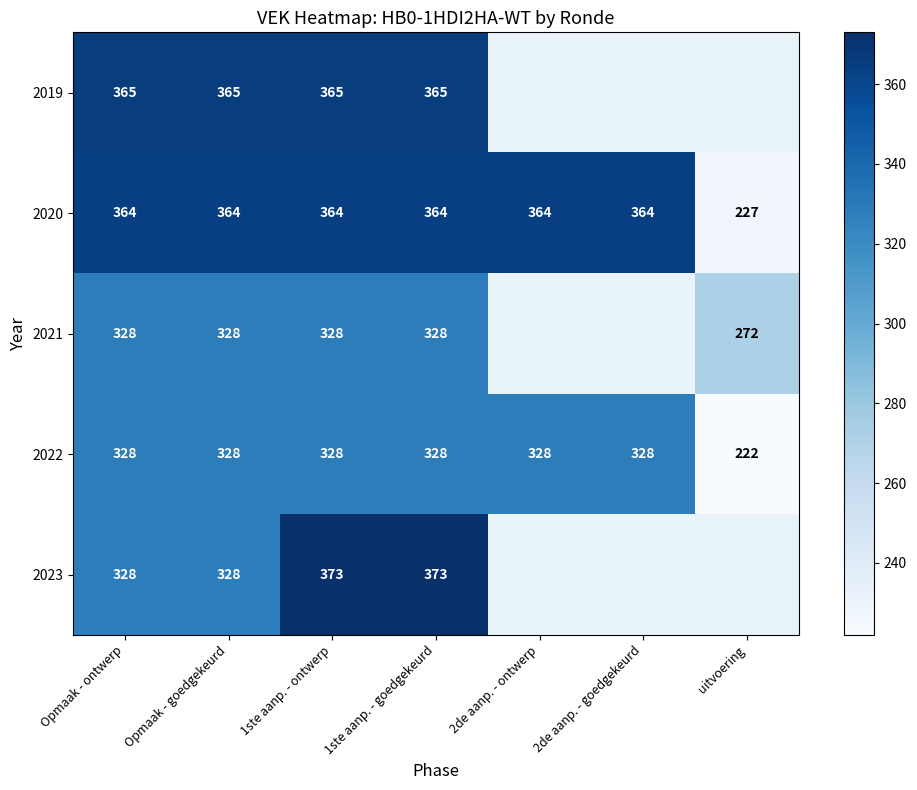

Is the value of 2019 at 1ste aanp. - goedgekeurd greater than the value of 2023 at 1ste aanp. - goedgekeurd?

No